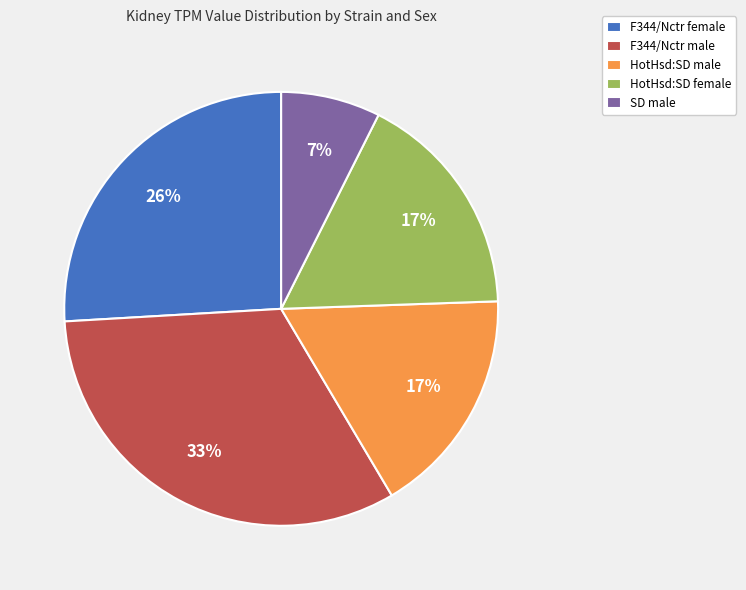

The HotHsd:SD male slice represents 3% of the pie. True or false?

False